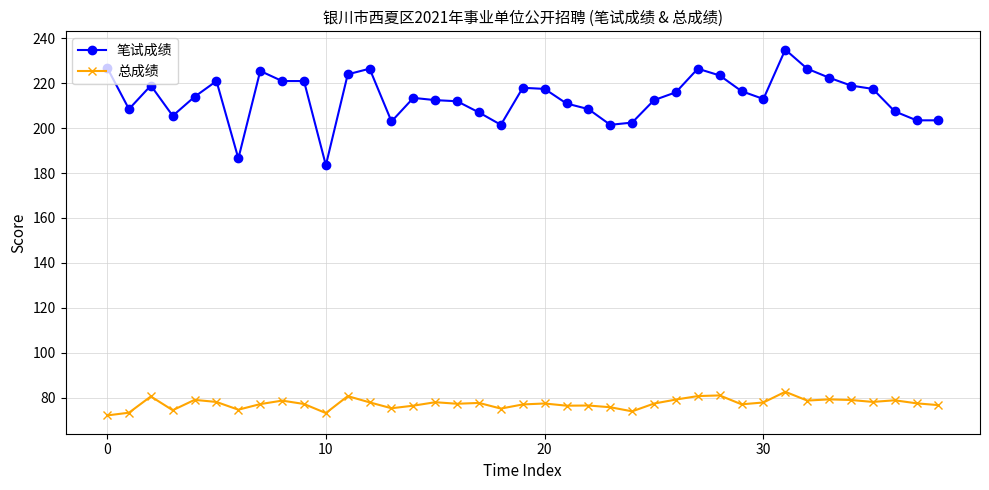

Rank the series by their maximum value, from lowest to highest.

总成绩, 笔试成绩